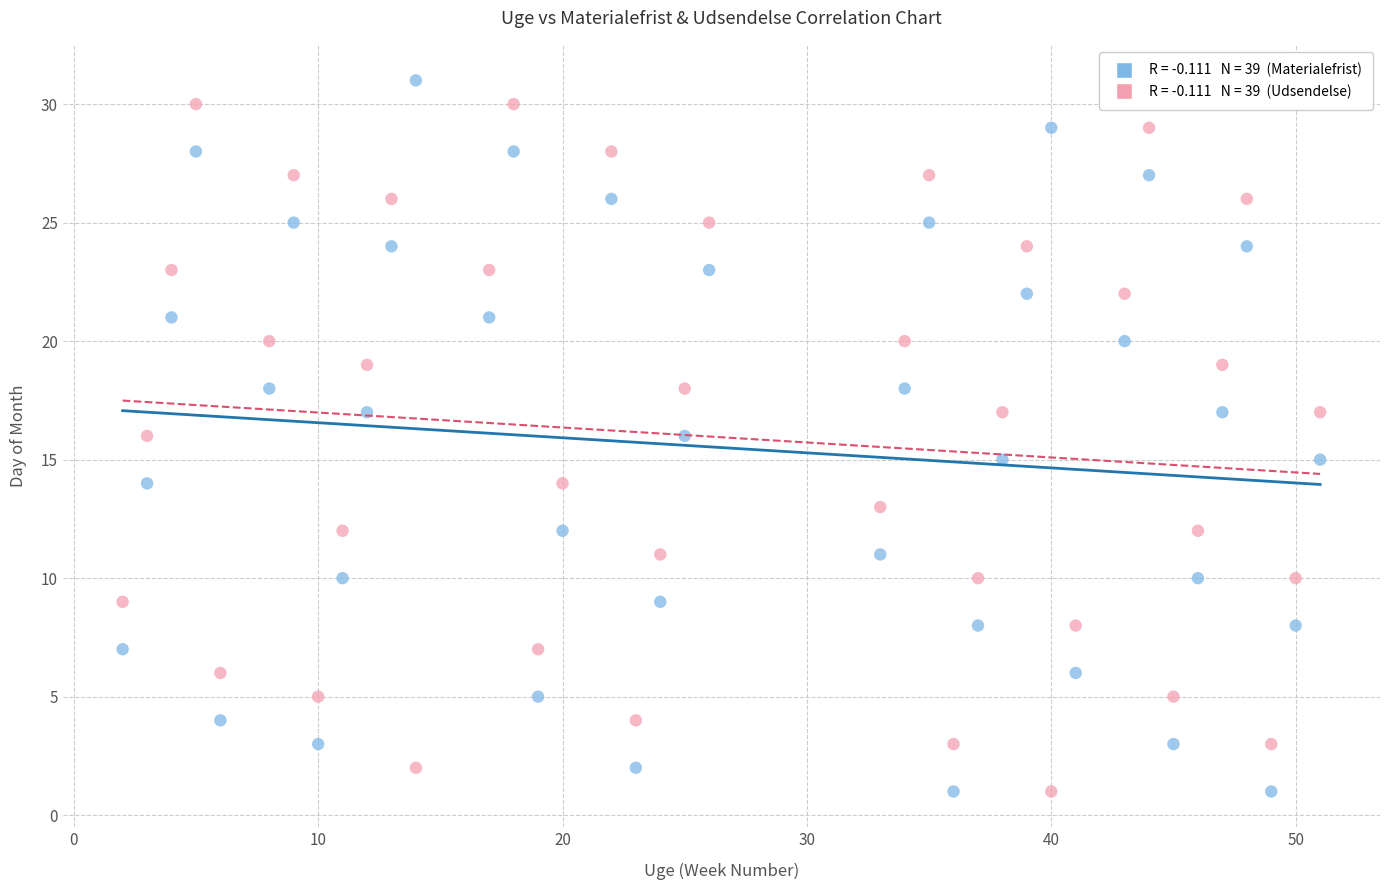

Across all data points, what is the range of Y values (max minus min)?

30